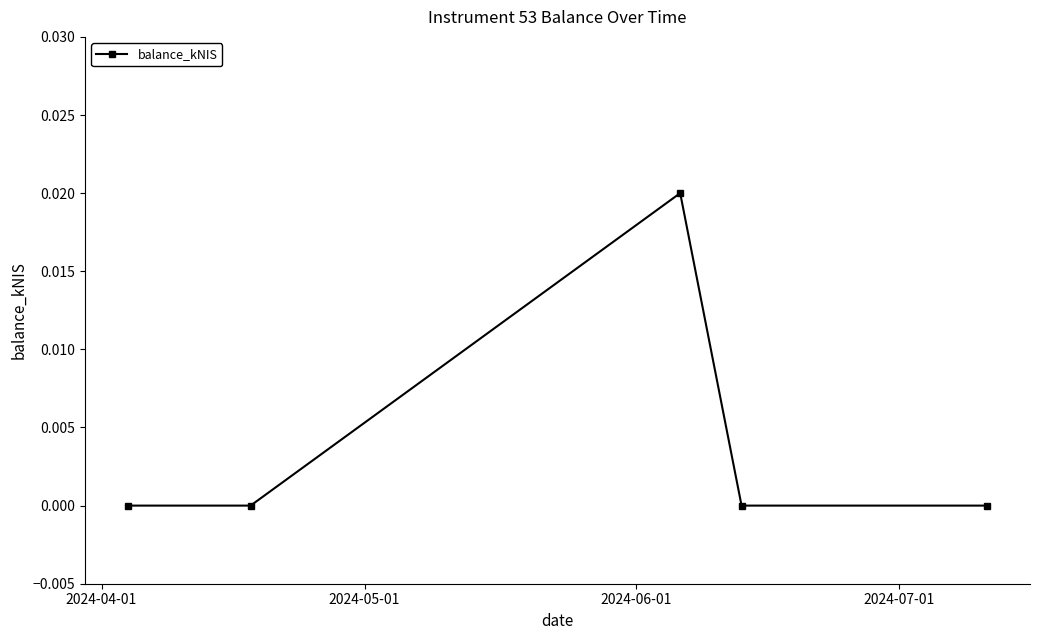

True or false: there are more than 1 points higher than both neighbors.

False